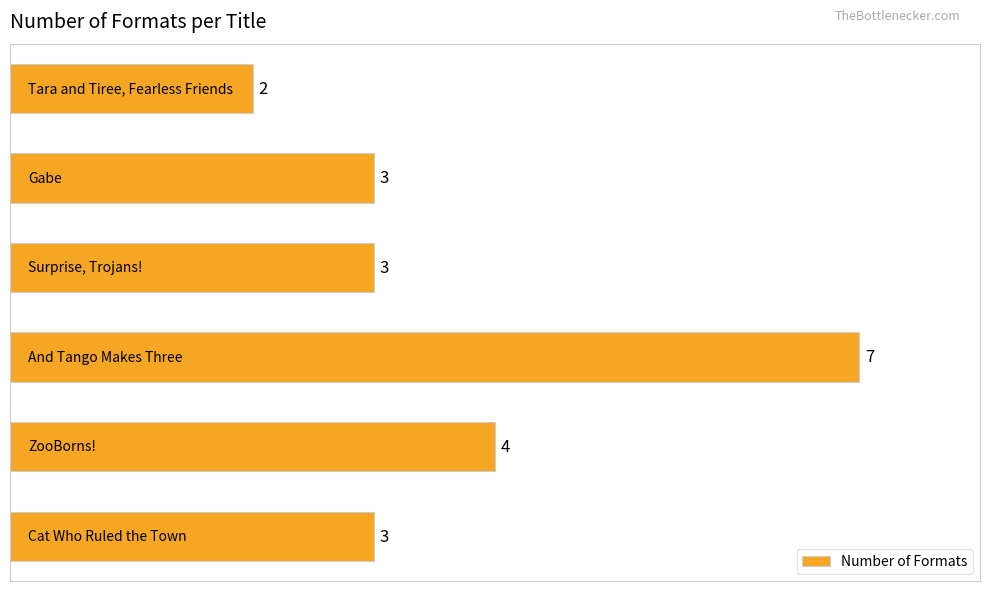

What is the average value?

4